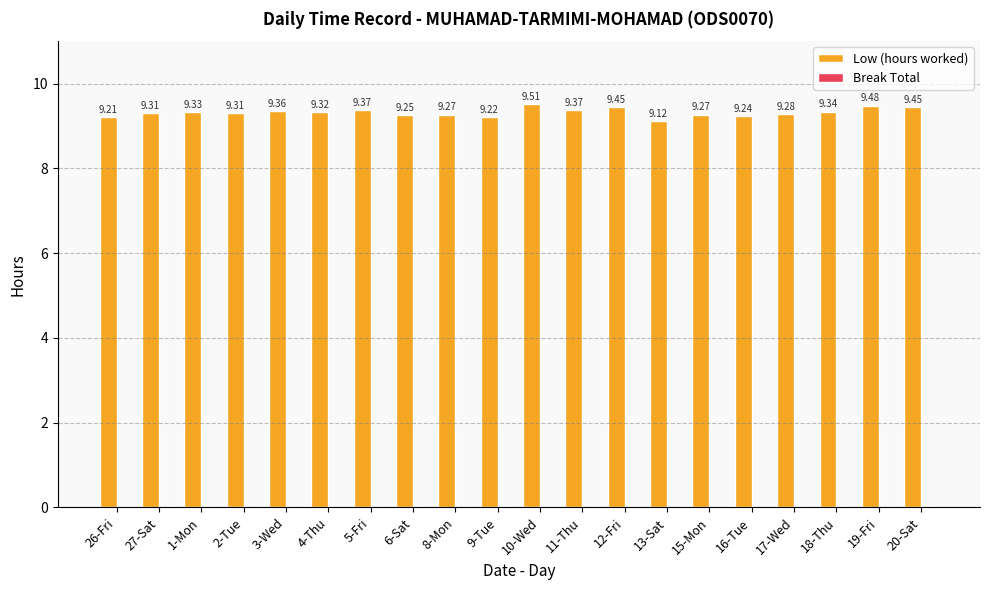

Are the bars horizontal?

No